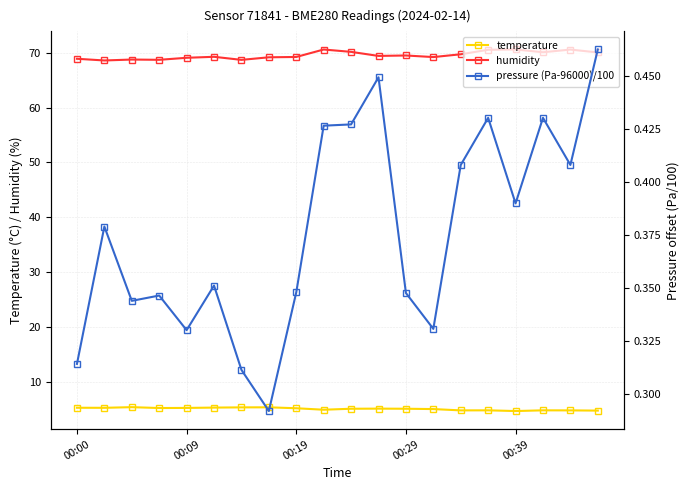

What is the value of the temperature point at the 13th from the left?

5.1